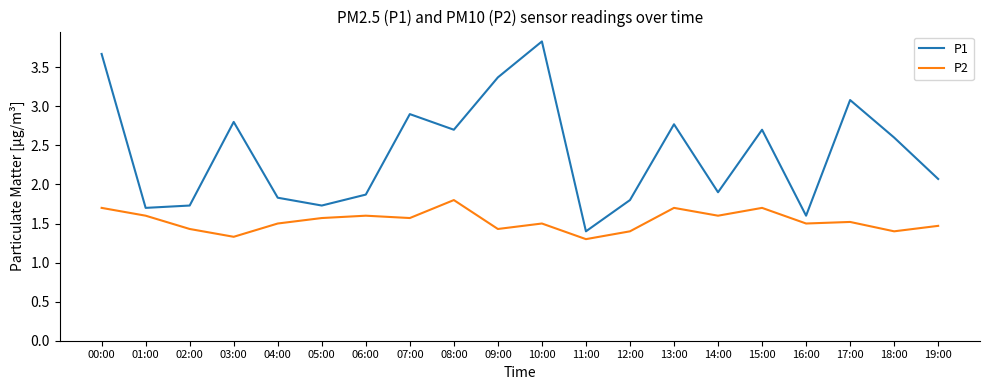

Reading left to right, list all the values displayed in this chart.

P1: 00:00=3.7	01:00=1.7	02:00=1.7	03:00=2.8	04:00=1.8	05:00=1.7	06:00=1.9	07:00=2.9	08:00=2.7	09:00=3.4	10:00=3.8	11:00=1.4	12:00=1.8	13:00=2.8	14:00=1.9	15:00=2.7	16:00=1.6	17:00=3.1	18:00=2.6	19:00=2.1
P2: 00:00=1.7	01:00=1.6	02:00=1.4	03:00=1.3	04:00=1.5	05:00=1.6	06:00=1.6	07:00=1.6	08:00=1.8	09:00=1.4	10:00=1.5	11:00=1.3	12:00=1.4	13:00=1.7	14:00=1.6	15:00=1.7	16:00=1.5	17:00=1.5	18:00=1.4	19:00=1.5